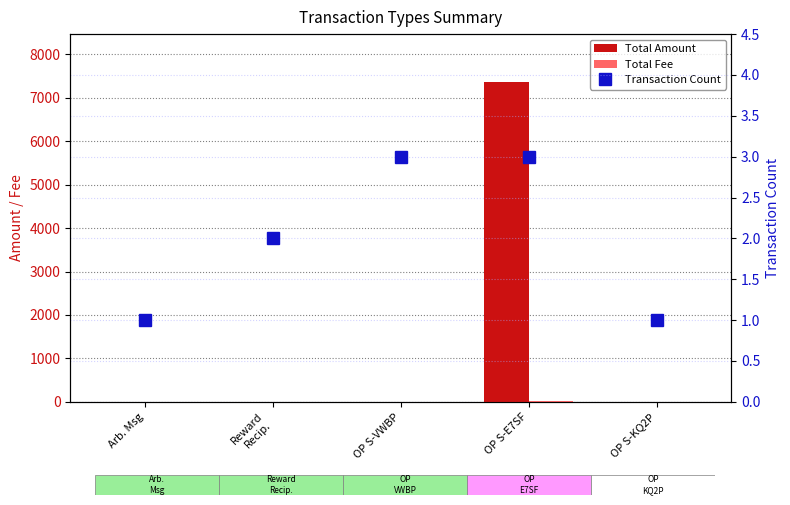

Where is Total Fee nearest to the value 4?

OP S-VWBP